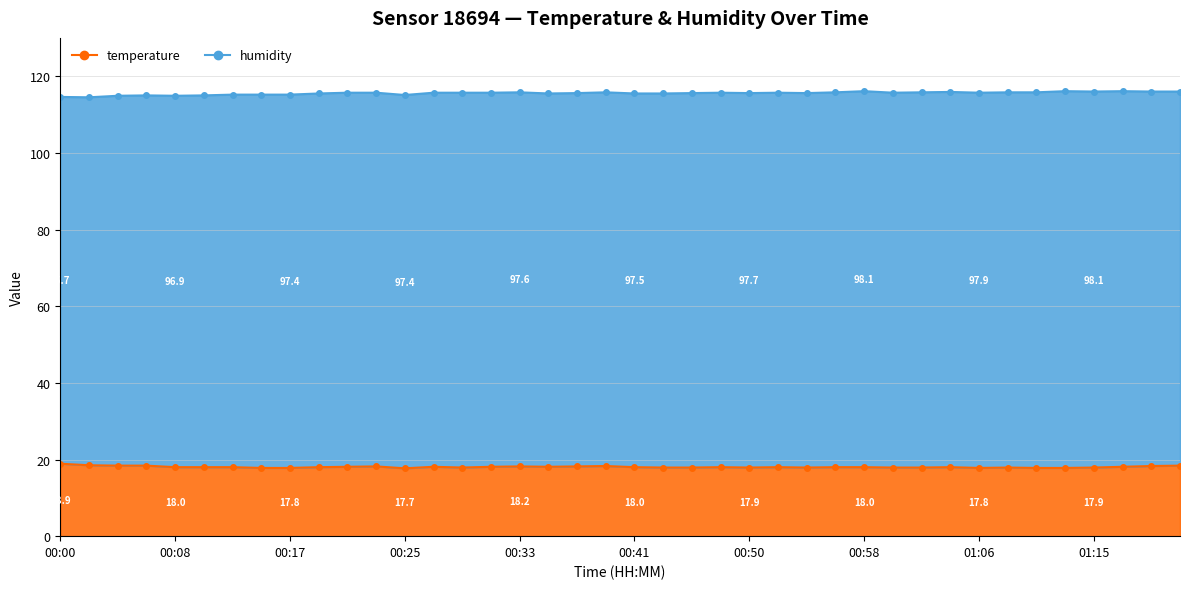

List the labels in order of value, largest first.

00:00, 00:02, 00:04, 00:06, 01:21, 00:39, 01:19, 00:23, 00:33, 00:37, 00:21, 00:27, 00:31, 00:35, 01:17, 00:08, 00:10, 00:12, 00:19, 00:41, 00:47, 00:52, 00:56, 00:58, 01:04, 00:29, 00:43, 00:45, 00:50, 00:54, 01:00, 01:02, 01:08, 01:15, 00:14, 00:17, 01:06, 01:10, 01:13, 00:25